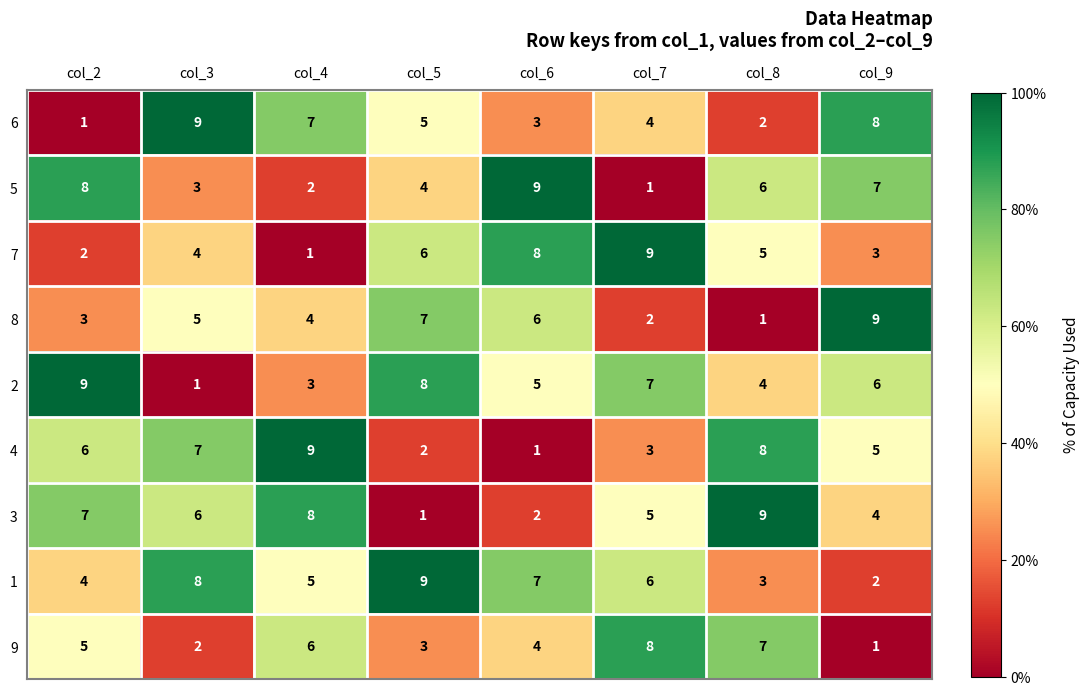

True or false: 5 has a value of 6 at col_8.

True